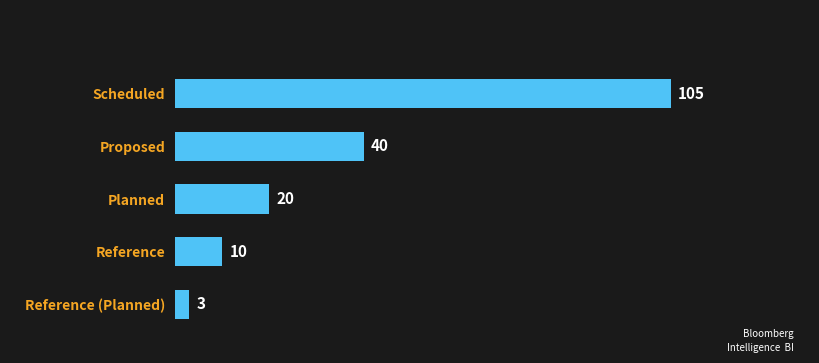

What is the sum of the values at Proposed and Reference (Planned)?

43